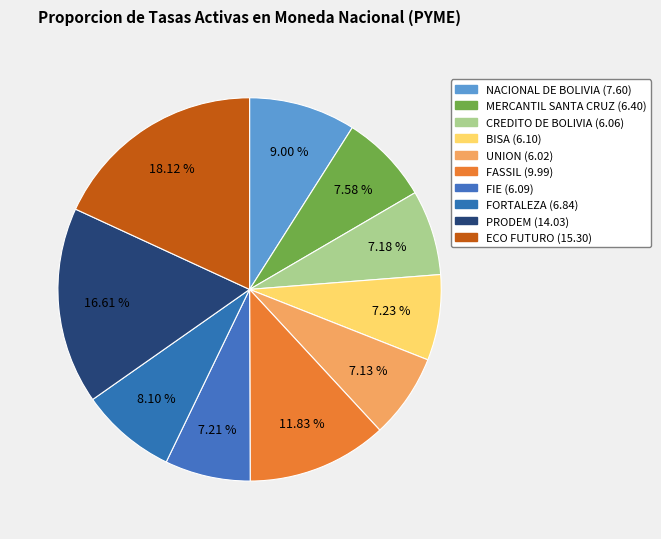

How many segments does this pie chart have?

10